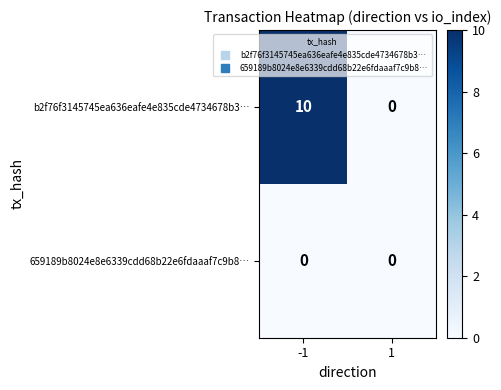

At which category is the sum across all series the highest?

-1